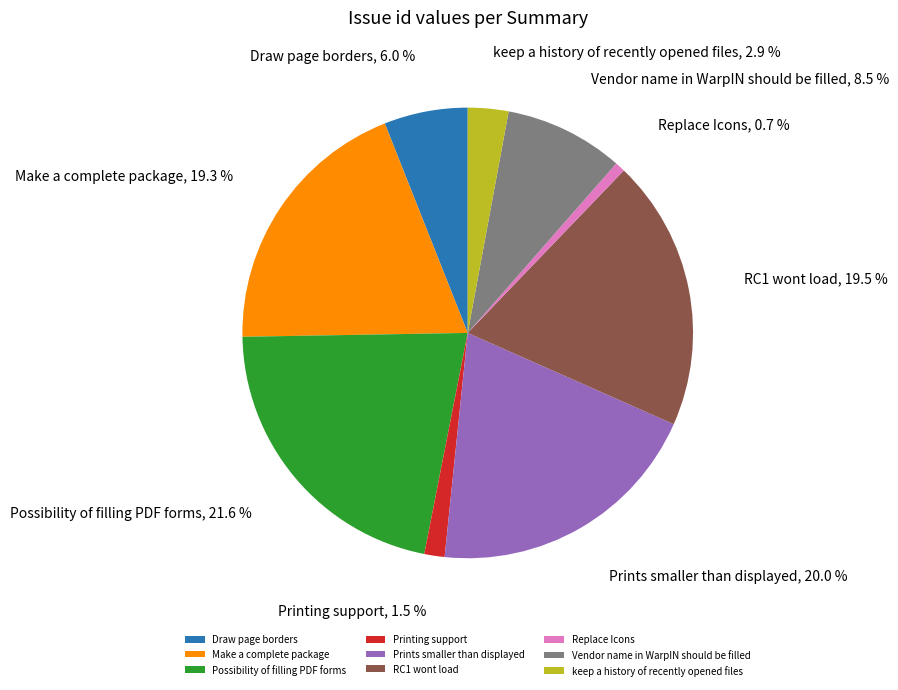

Does Printing support account for over 50% of the chart?

No